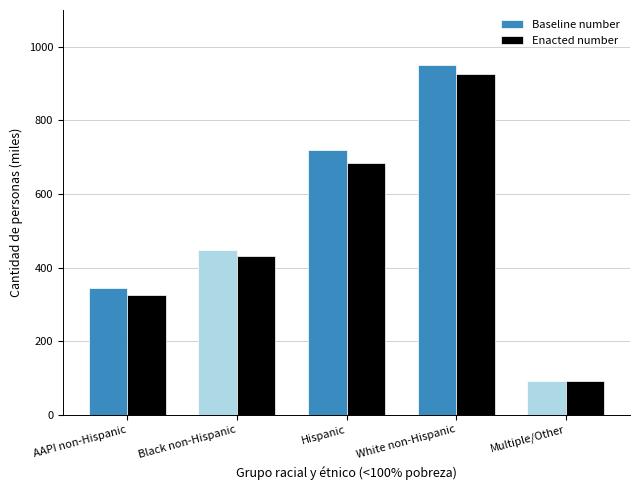

At Black non-Hispanic, list the series in order from largest to smallest.

Baseline number, Enacted number